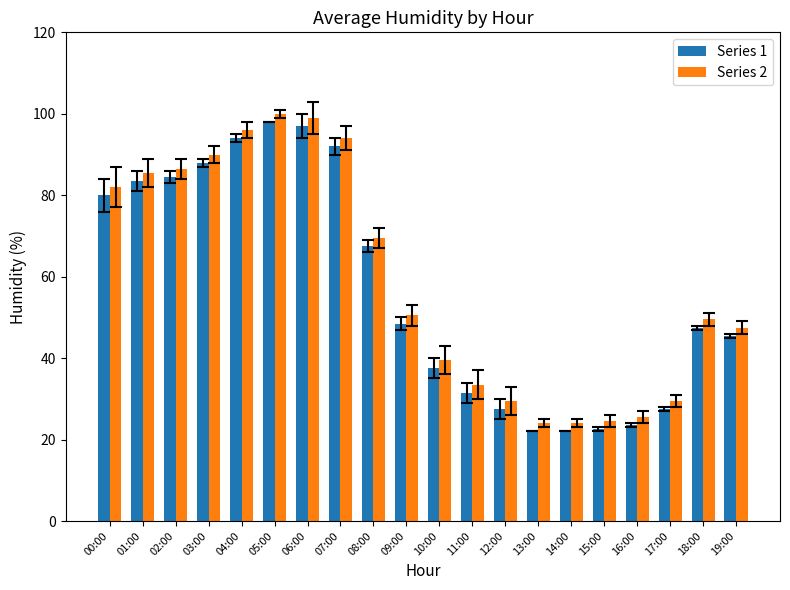

Rank the series by their average value, from lowest to highest.

Series 1, Series 2